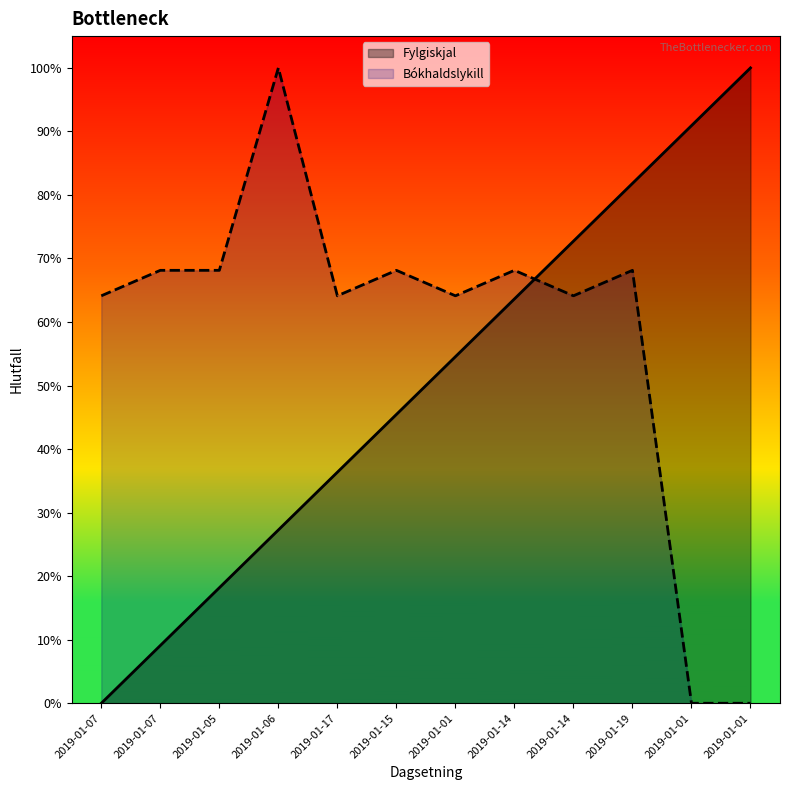

What is the total value across all series at 2019-01-07?

0.6